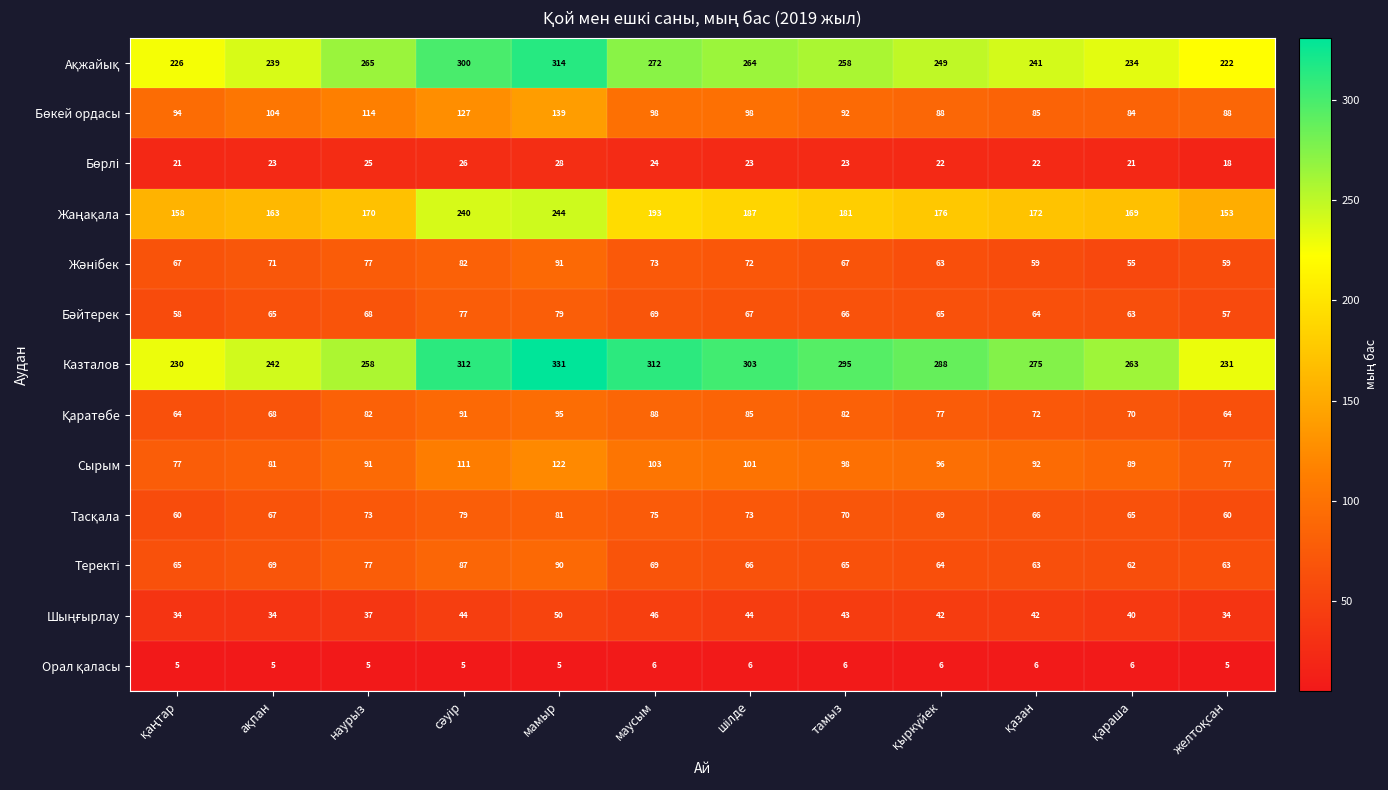

How many data points does each series have?

12